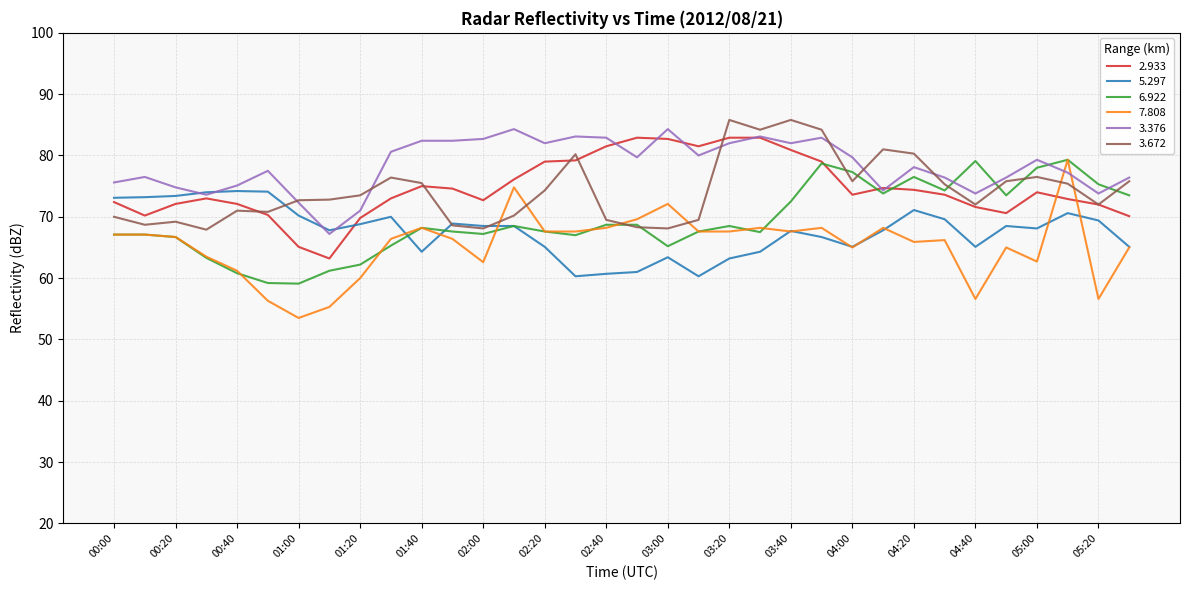

How many lines are shown in the chart?

6